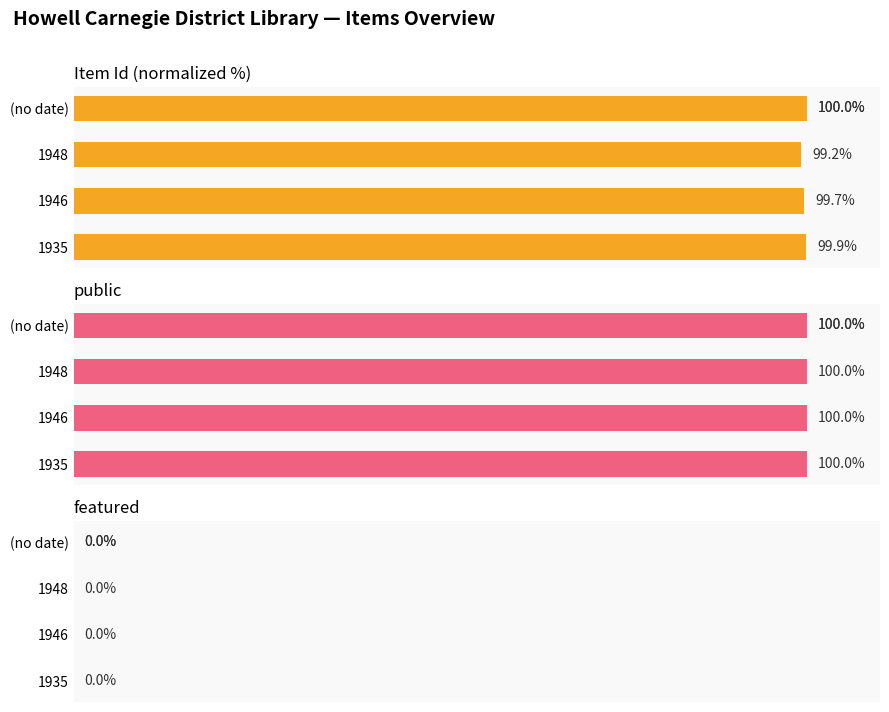

Which series has the widest spread of values?

Item Id (normalized %)